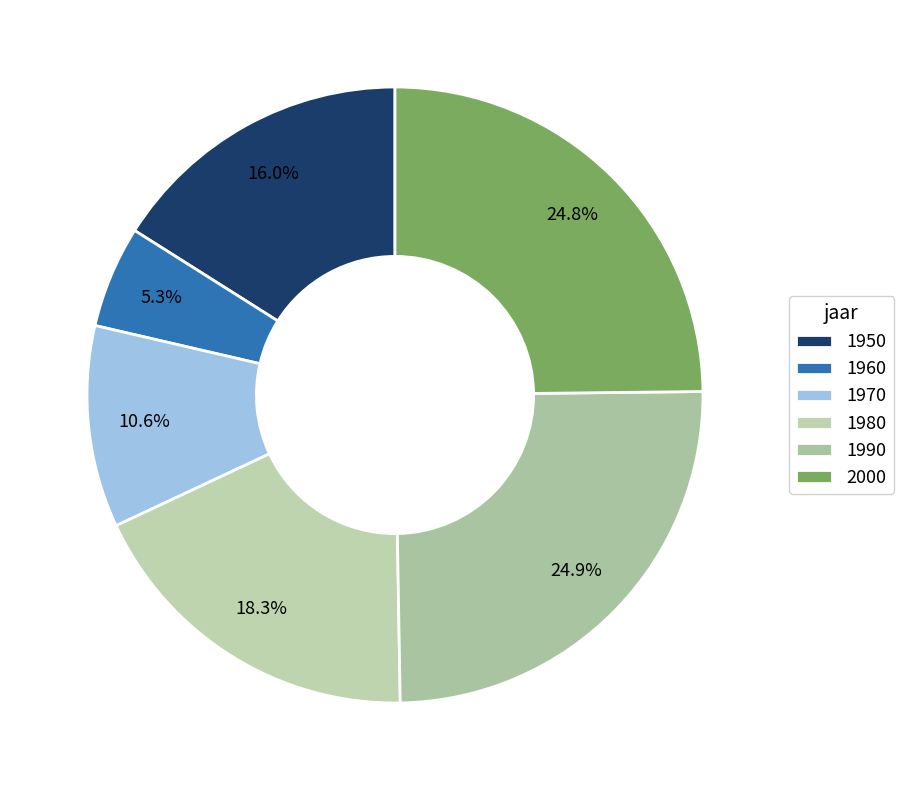

To the nearest percent, what is the difference between the largest and smallest slice percentages?

20%